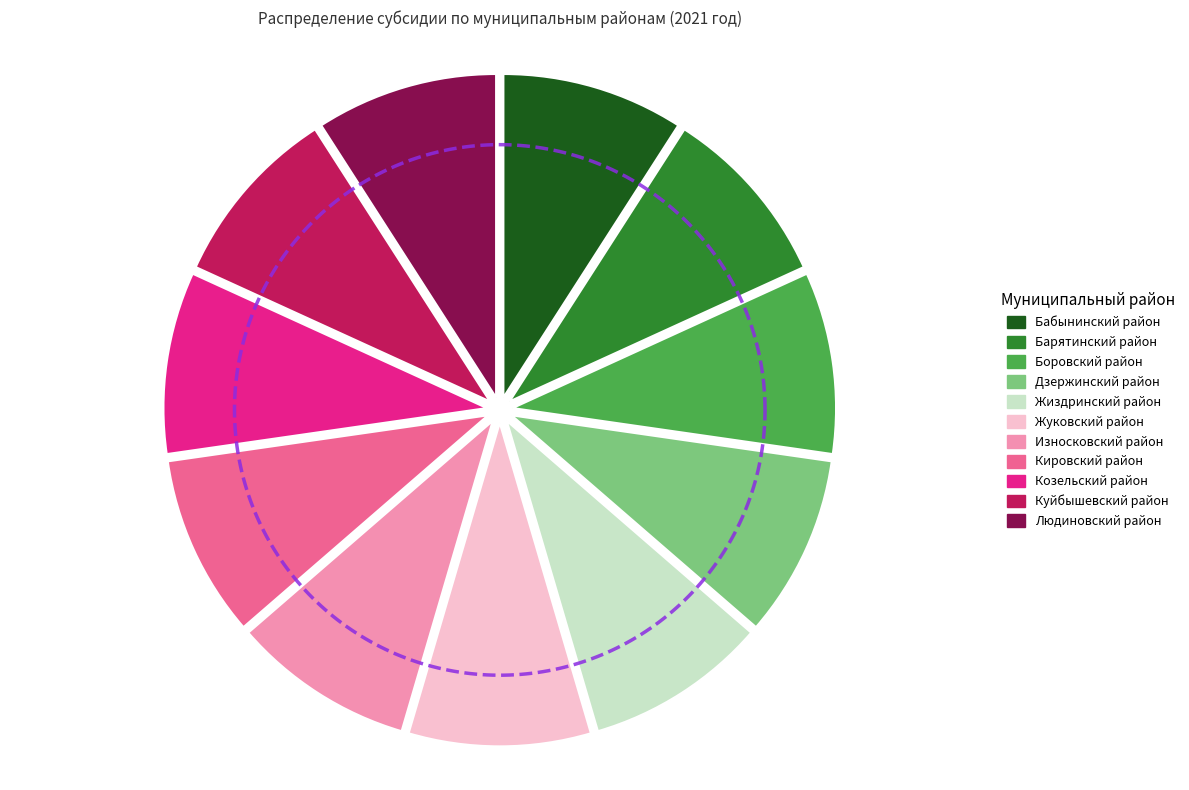

Is it true that Жиздринский район is 9% of the pie?

True